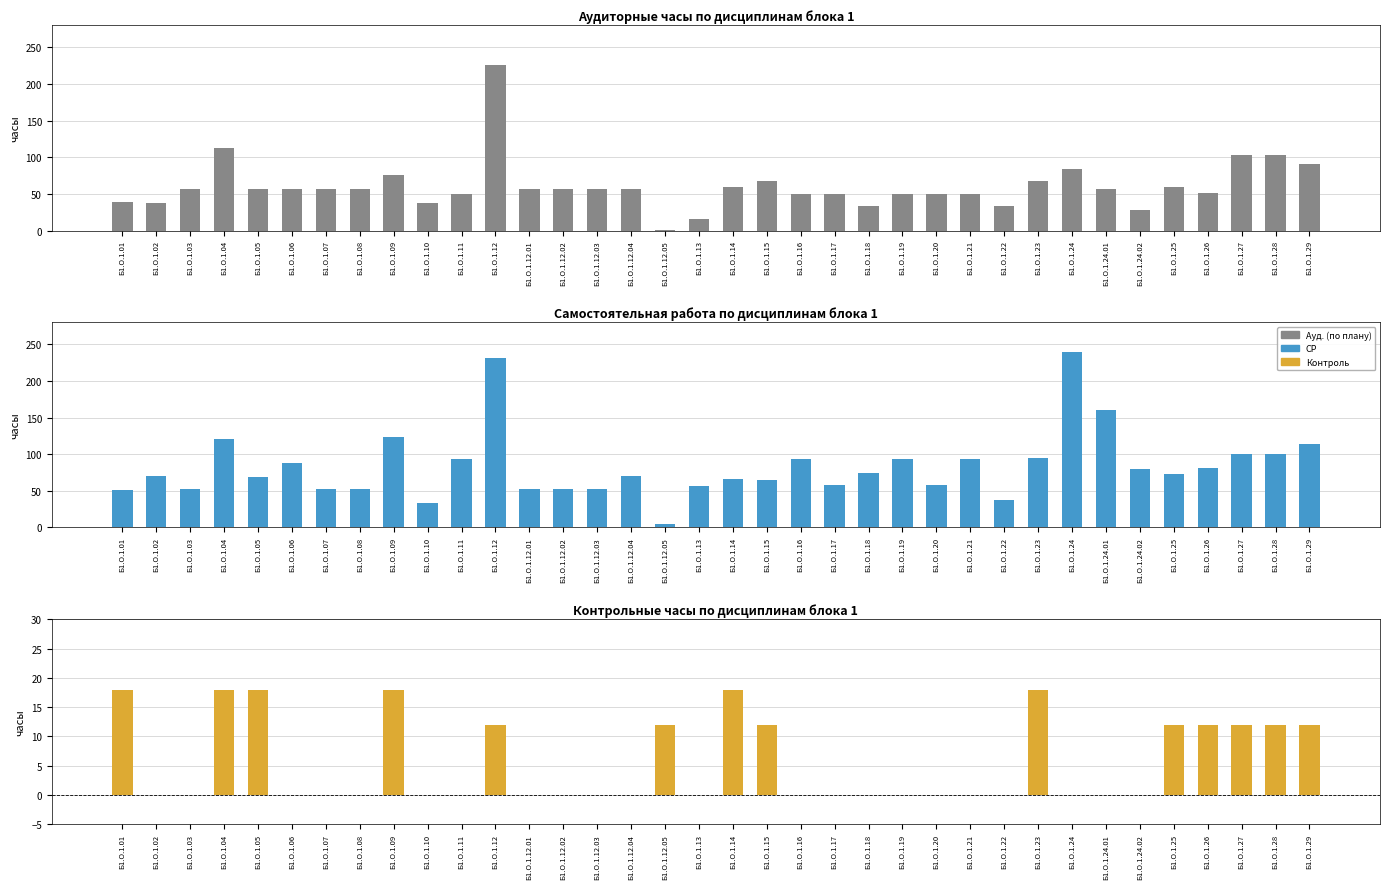

Rank the series at Б1.О.1.23 from highest to lowest value.

СР, Ауд. (по плану), Контроль